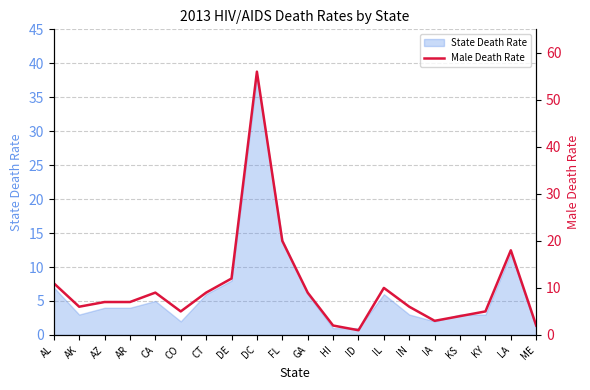

Does the chart have visible grid lines?

Yes